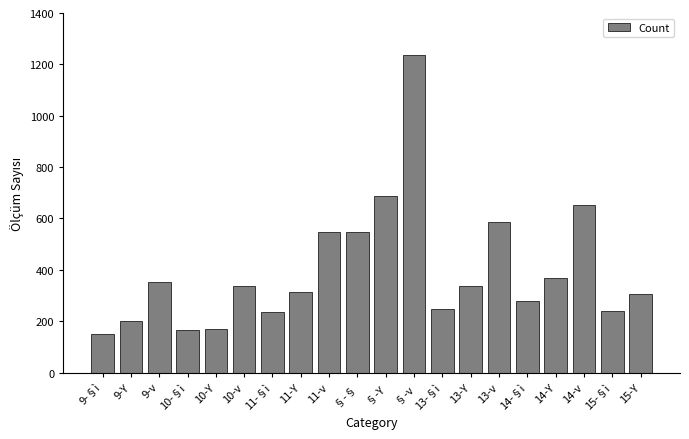

How many data points are less than 336?

10